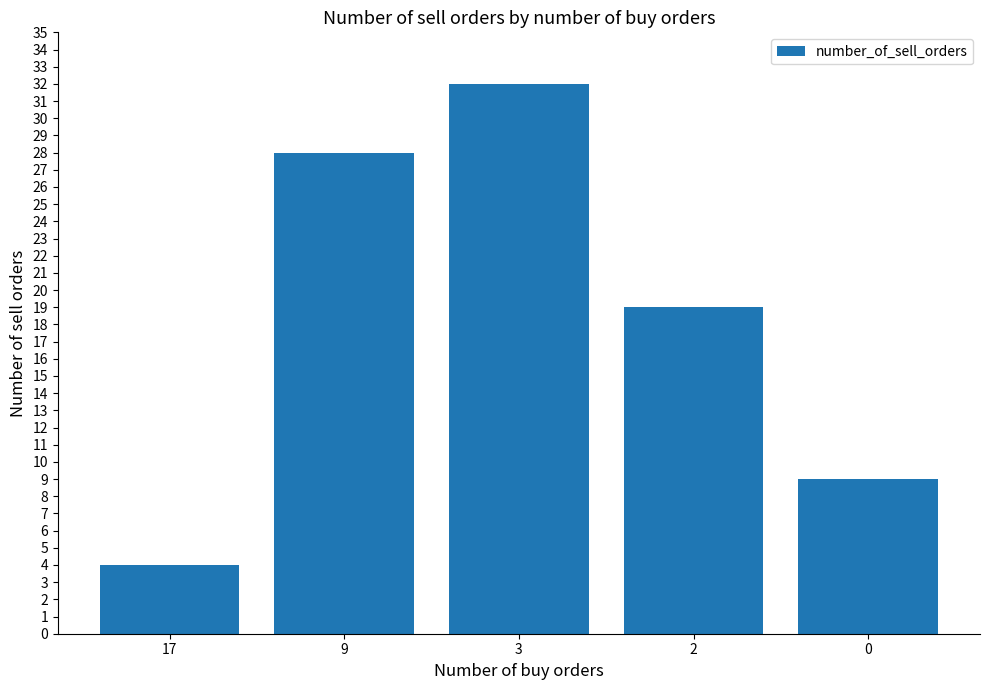

List the labels in order of value, largest first.

3, 9, 2, 0, 17